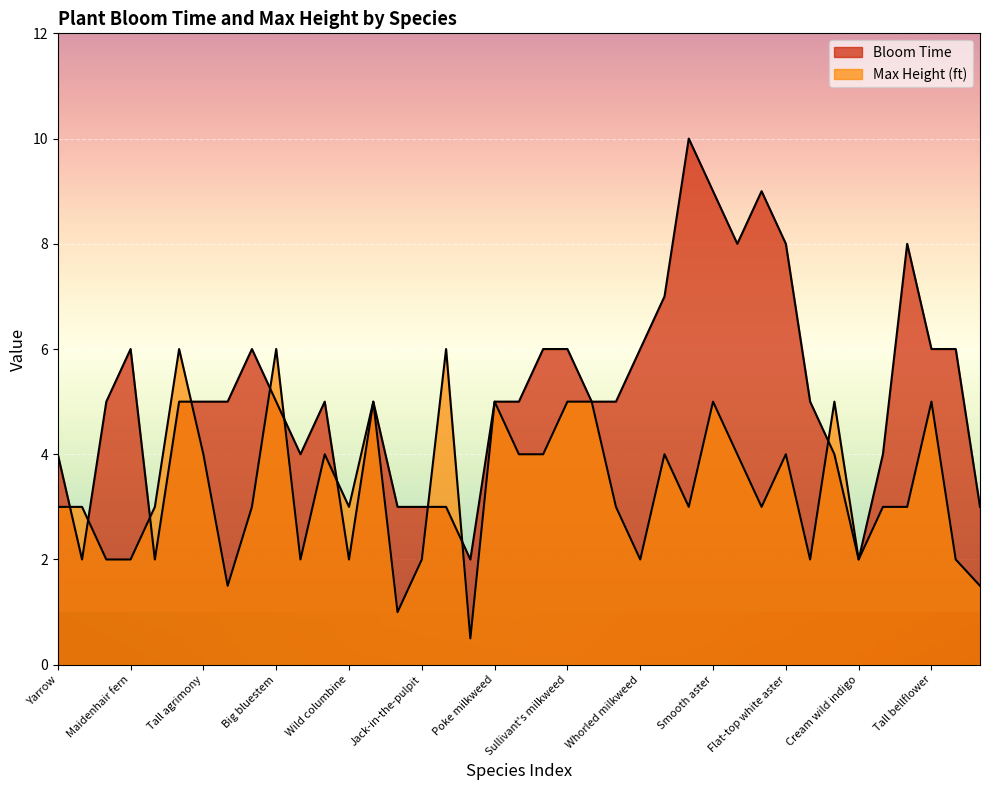

What is the lowest value of the Bloom Time series?

2.0